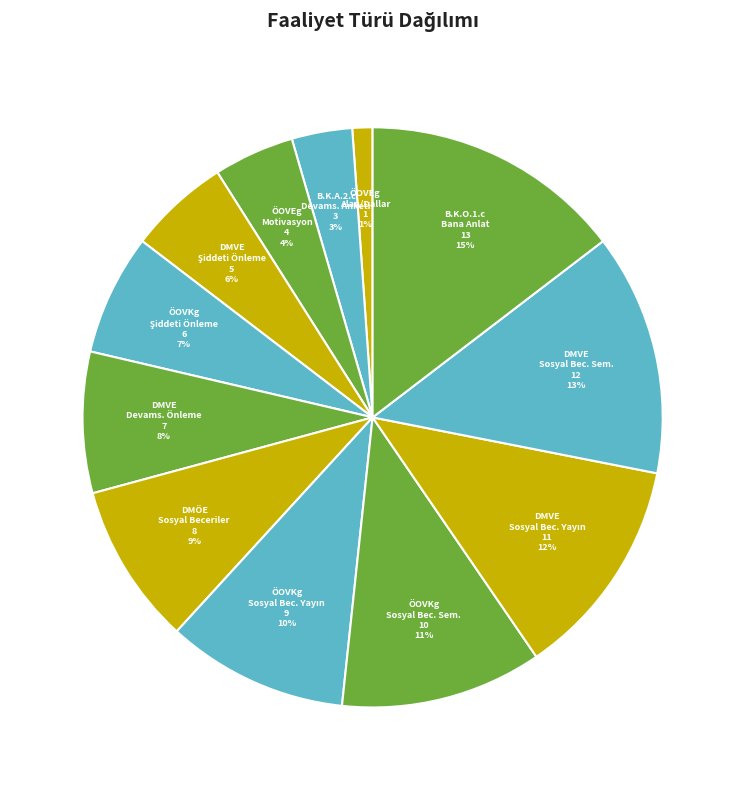

What is the largest slice in the pie chart?

B.K.O.1.c Bana Anlat